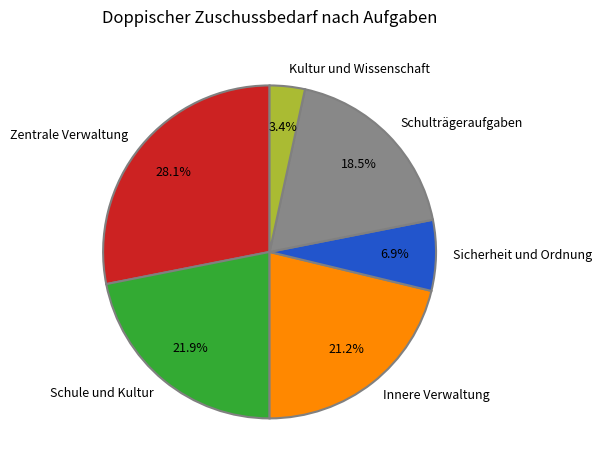

Rank the categories by value from lowest to highest.

Kultur und Wissenschaft, Sicherheit und Ordnung, Schulträgeraufgaben, Innere Verwaltung, Schule und Kultur, Zentrale Verwaltung